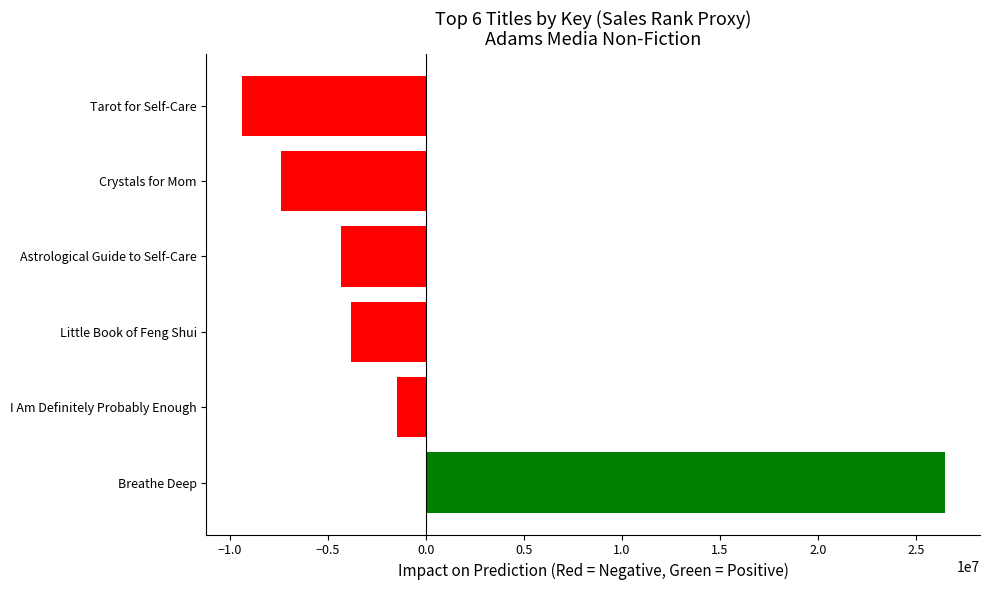

Are the bars horizontal?

Yes